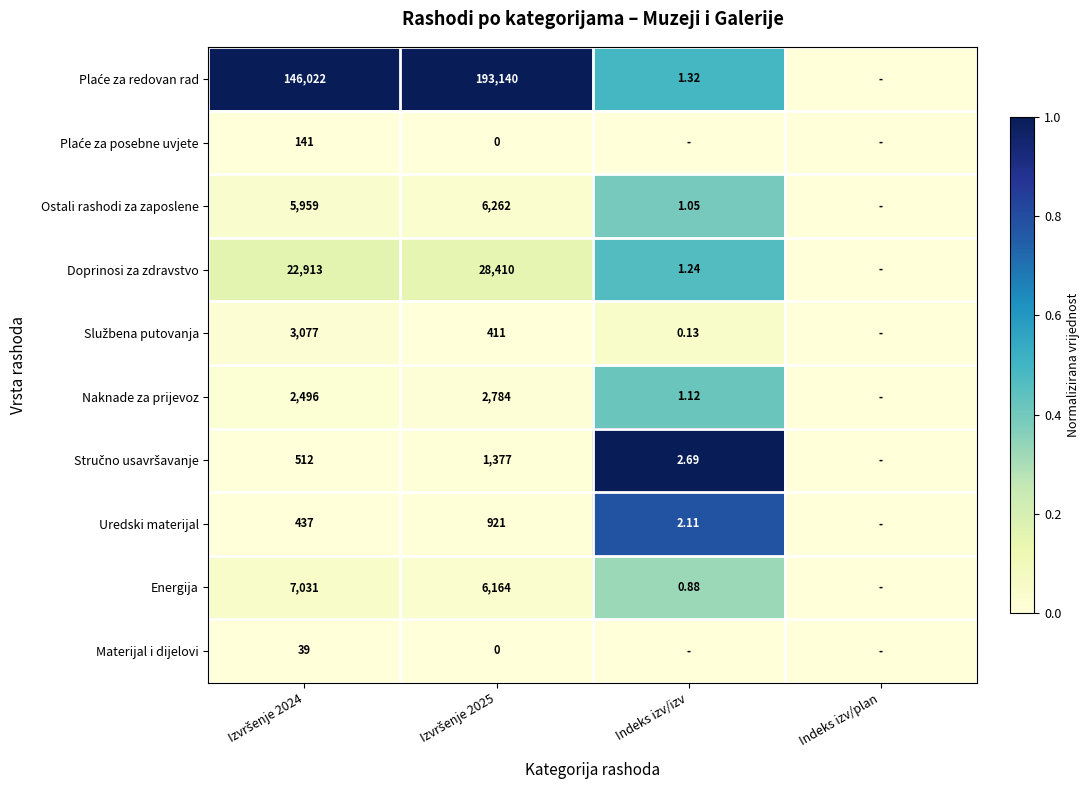

Count the number of categories in the chart.

4